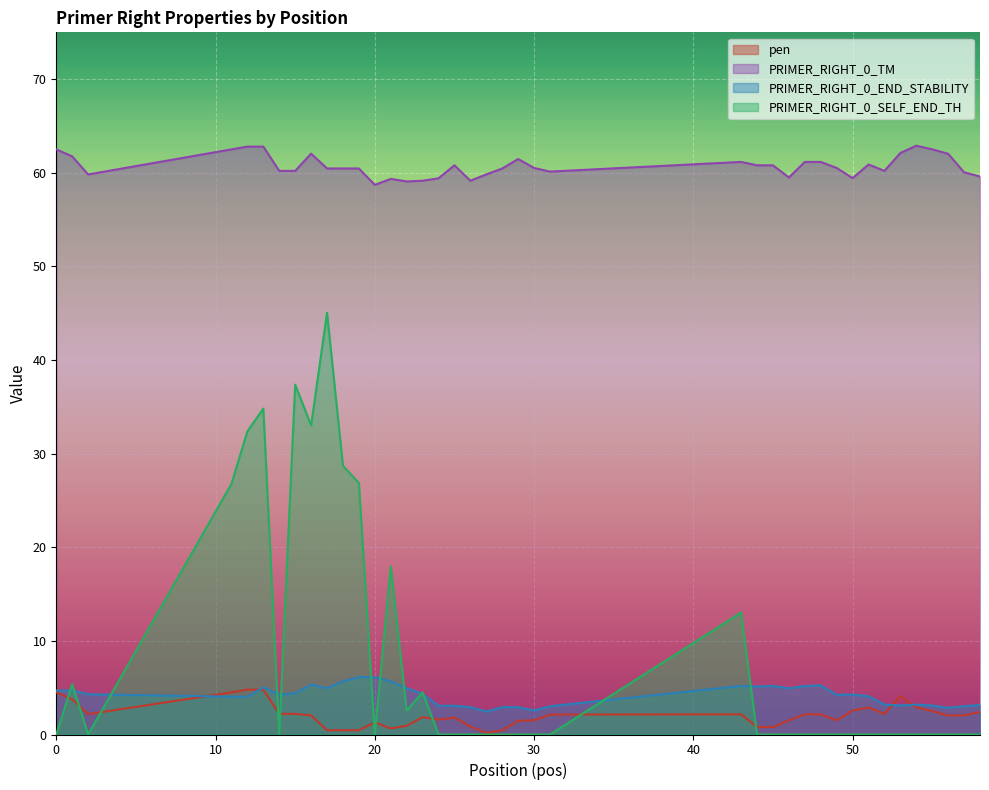

True or false: PRIMER_RIGHT_0_TM and PRIMER_RIGHT_0_SELF_END_TH cross at least once.

False